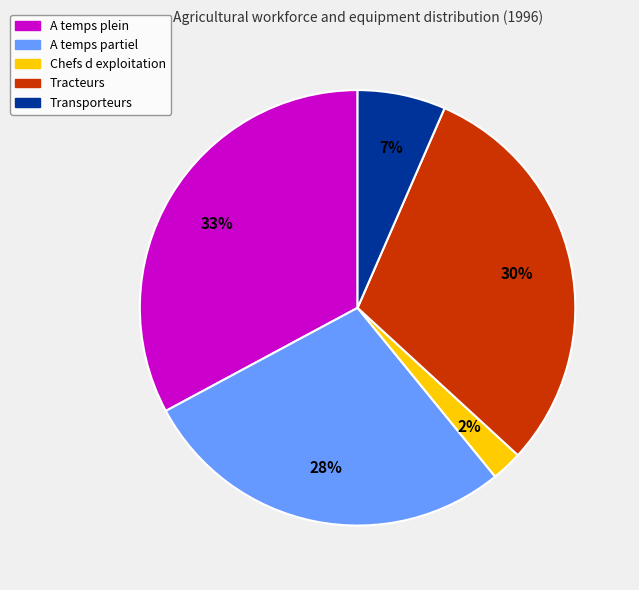

Approximately how many times larger is the value at Tracteurs compared to A temps plein?

0.9